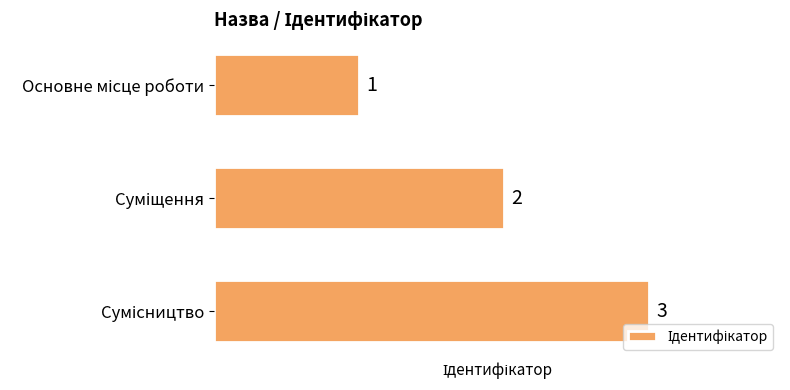

Count the number of categories in the chart.

3